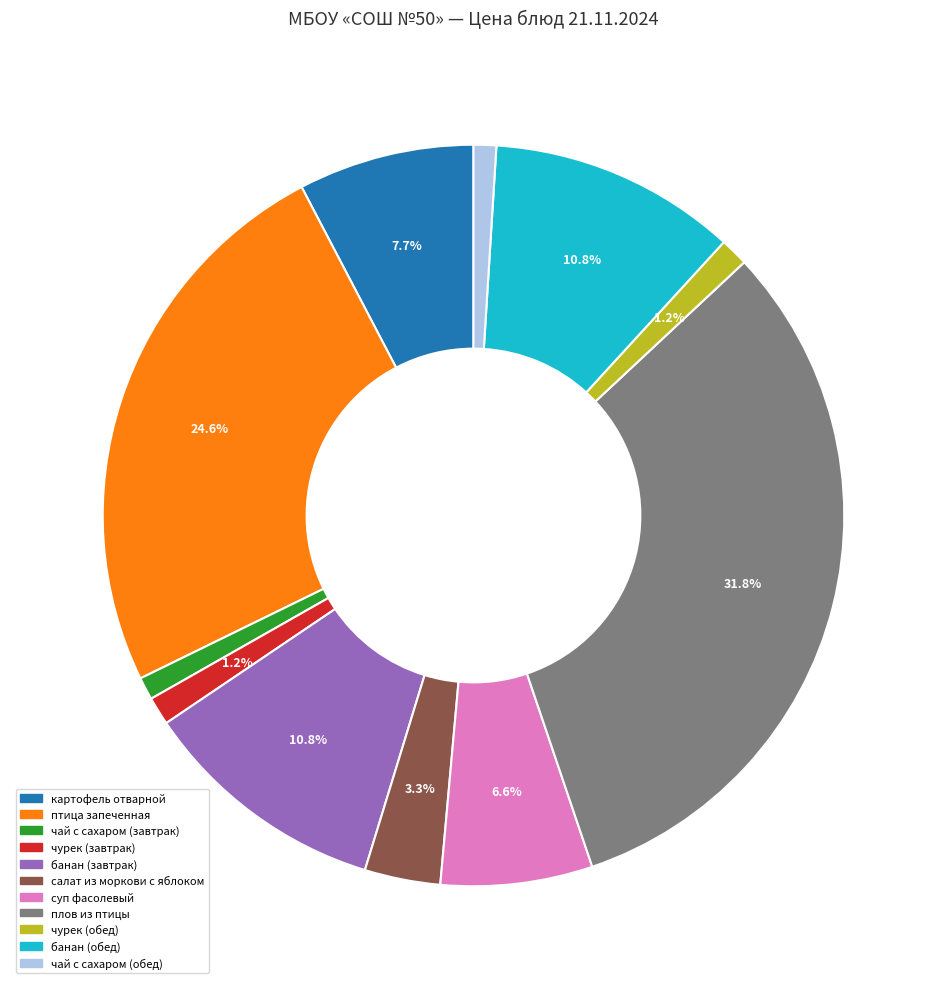

What is the largest slice in the pie chart?

плов из птицы